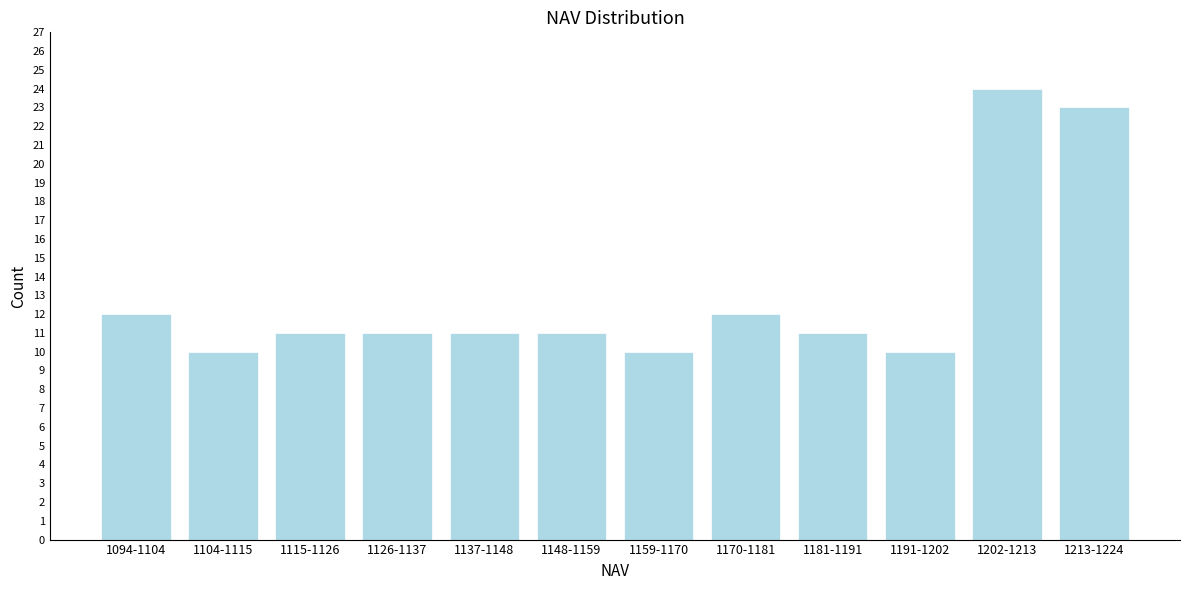

Reading left to right, list all the values displayed in this chart.

1094-1104=12	1104-1115=10	1115-1126=11	1126-1137=11	1137-1148=11	1148-1159=11	1159-1170=10	1170-1181=12	1181-1191=11	1191-1202=10	1202-1213=24	1213-1224=23